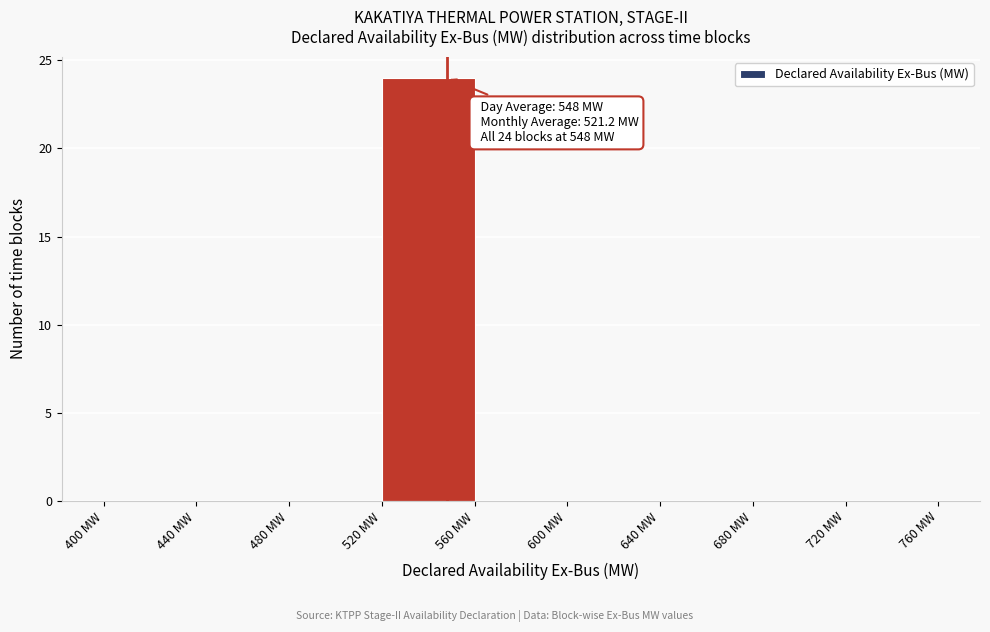

Over which range of the x-axis is the bar tallest?

520 to 560